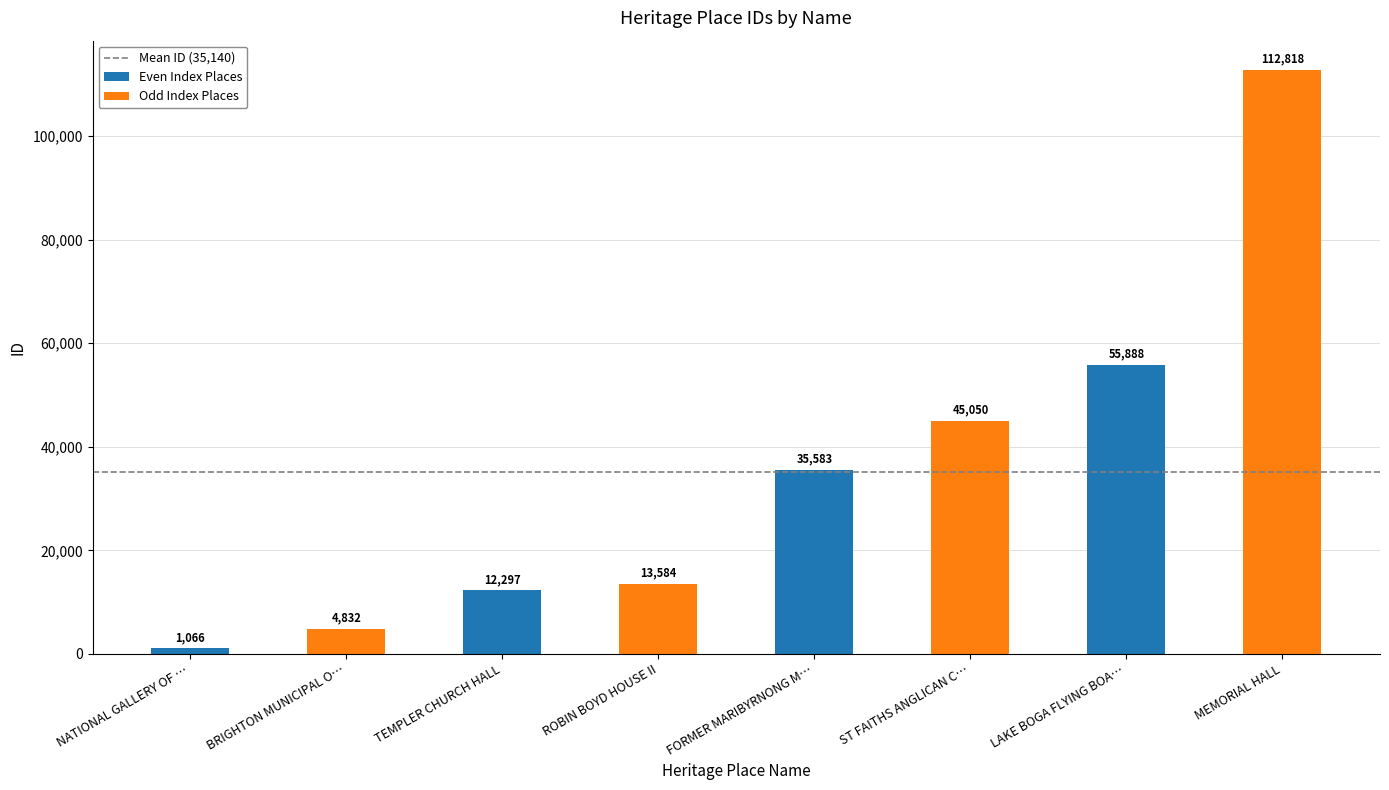

Which series has the widest spread of values?

Odd Index Places